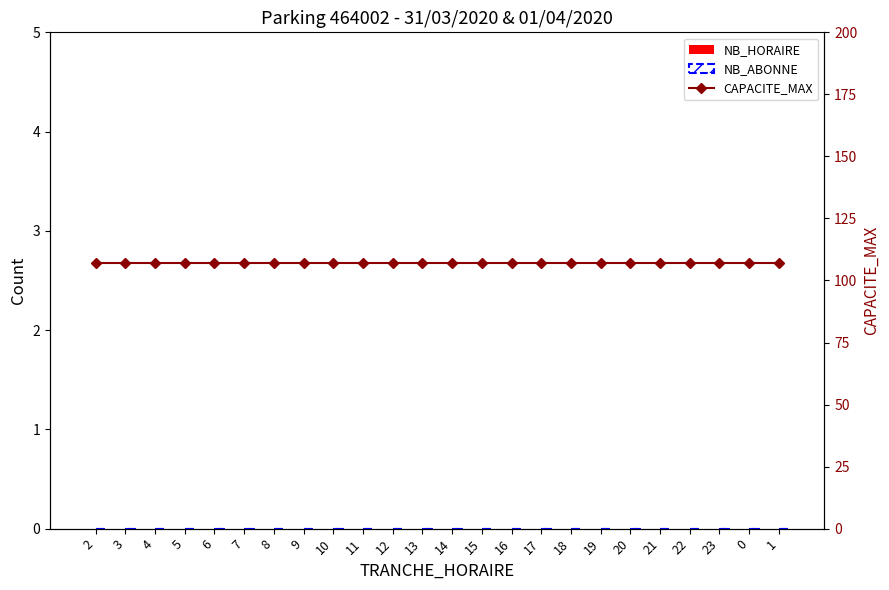

Reading left to right, what are all the values shown in this chart?

NB_HORAIRE: 0	0	0	0	0	0	0	0	0	0	0	0	0	0	0	0	0	0	0	0	0	0	0	0
NB_ABONNE: 0	0	0	0	0	0	0	0	0	0	0	0	0	0	0	0	0	0	0	0	0	0	0	0
CAPACITE_MAX: 107	107	107	107	107	107	107	107	107	107	107	107	107	107	107	107	107	107	107	107	107	107	107	107